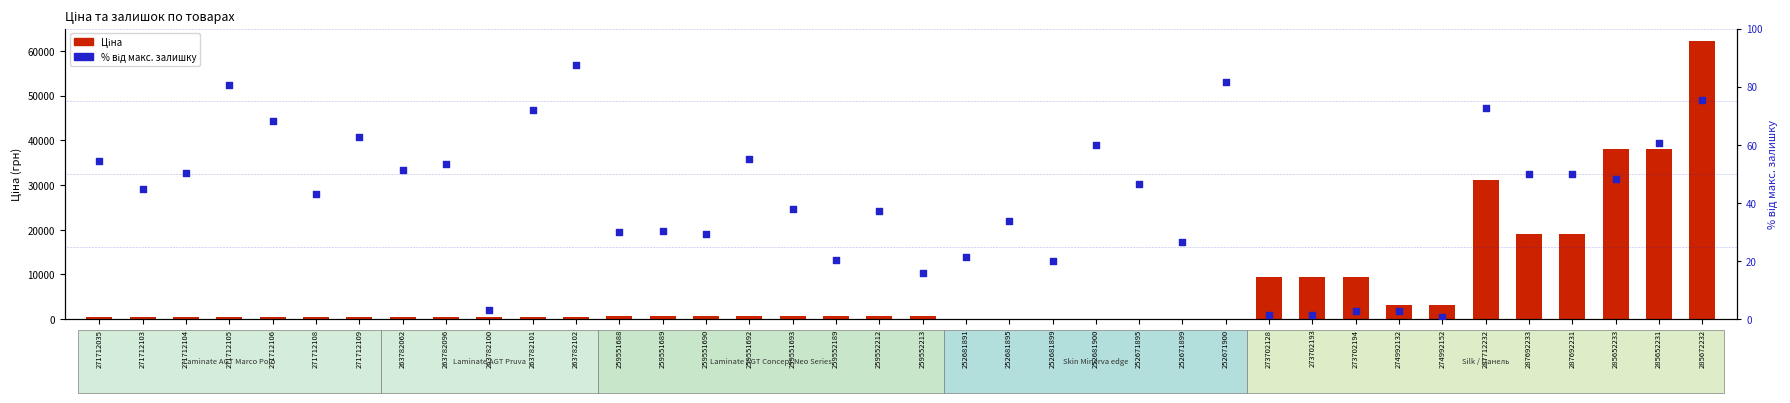

At which category is the sum across all series the highest?

285672232